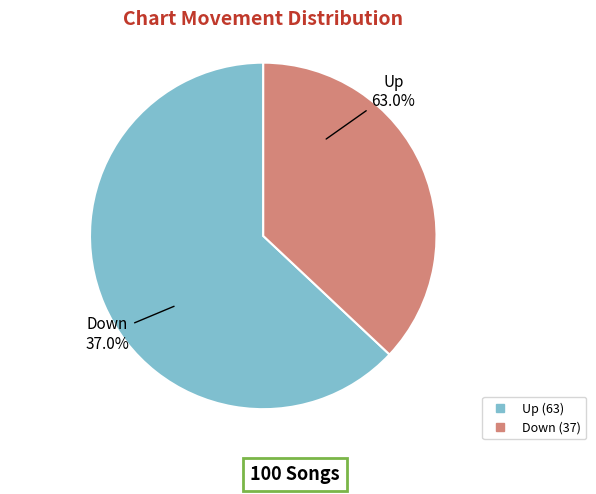

Does any single category account for the majority?

Yes